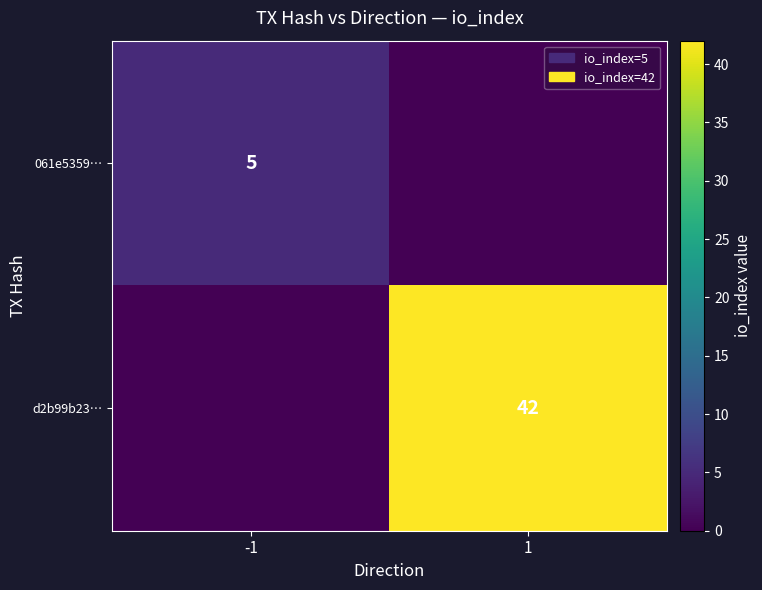

Is it true that d2b99b23… equals 42 at 1?

True